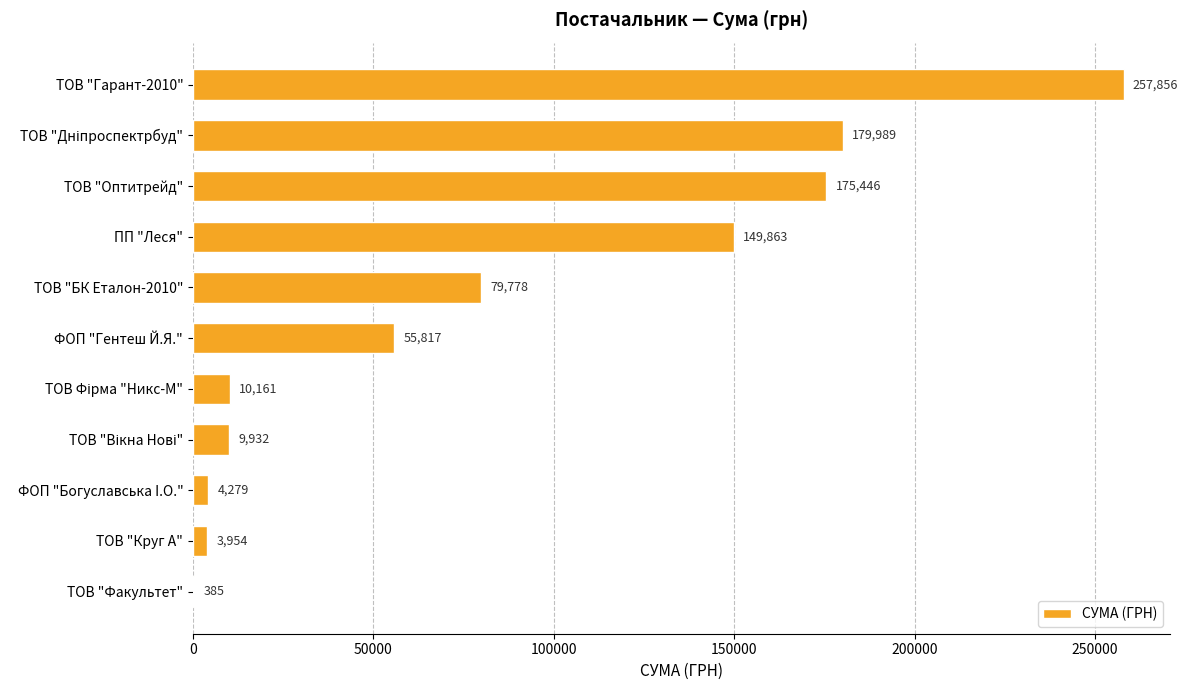

True or false: the data shows 149863.5 at ПП "Леся".

True